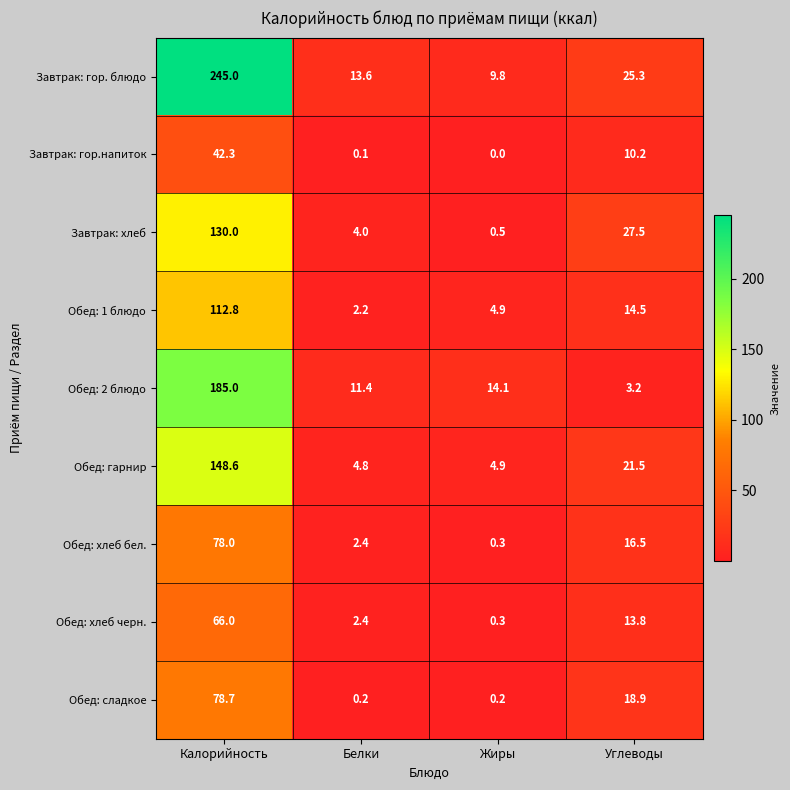

Which category has the lowest value across all series?

Жиры